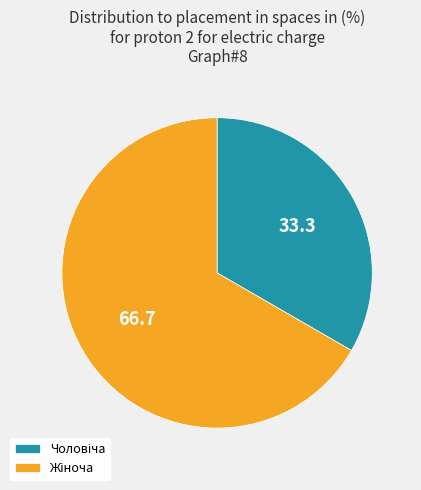

Is there any slice that represents more than half of the pie?

Yes